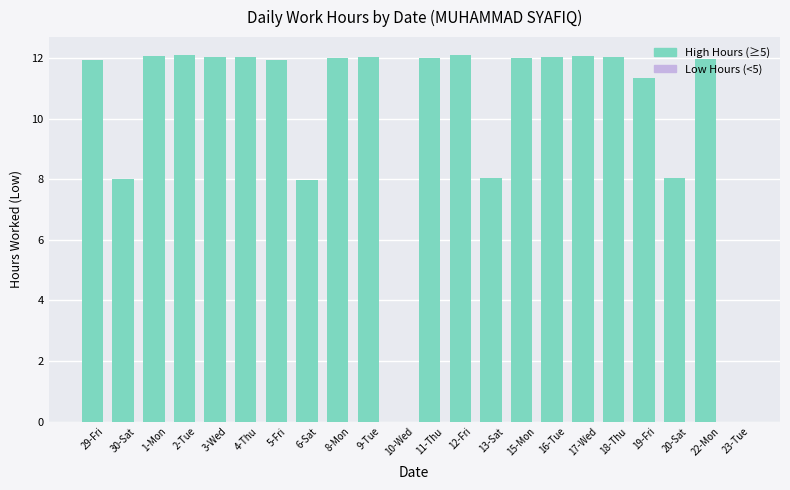

Which has a higher value, 6-Sat or 1-Mon?

1-Mon